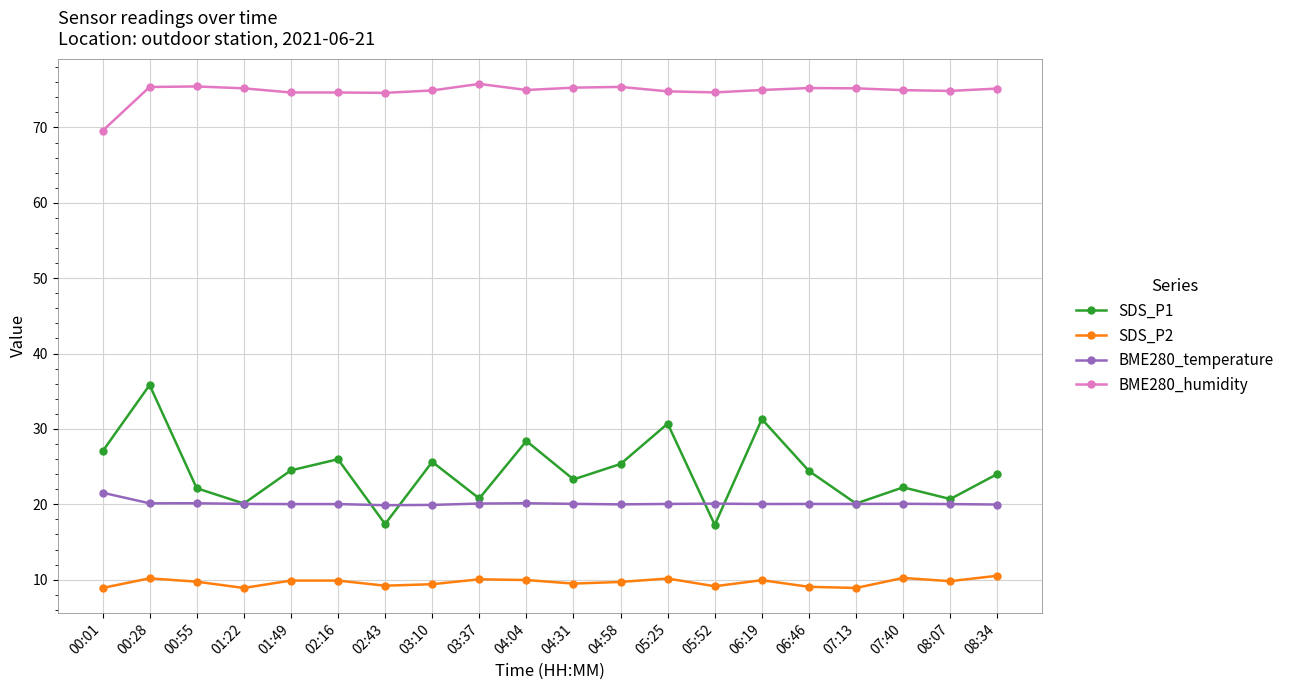

Which series has the largest total across all categories?

BME280_humidity